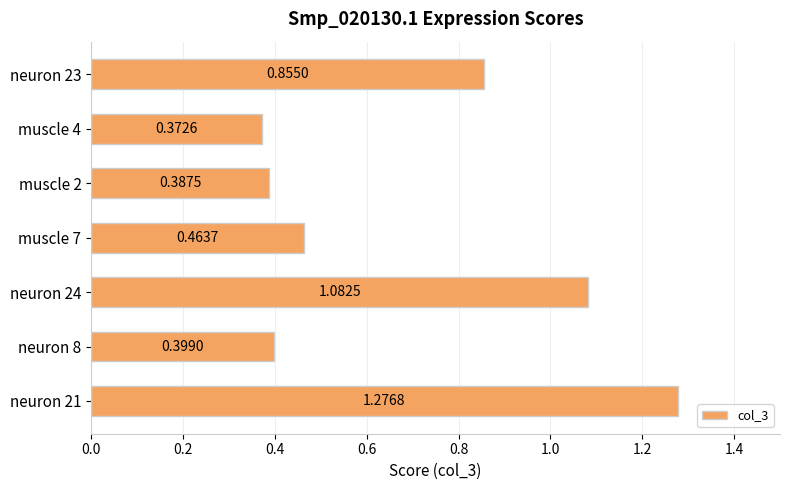

Between muscle 4 and muscle 7, which is larger?

muscle 7